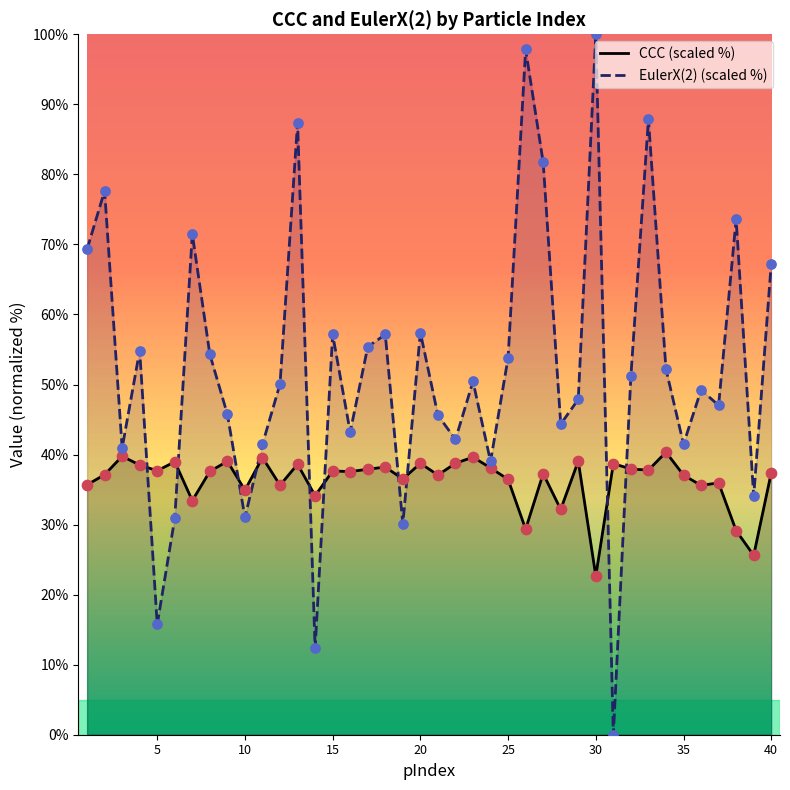

What is the total value across all series at 20?

96.2